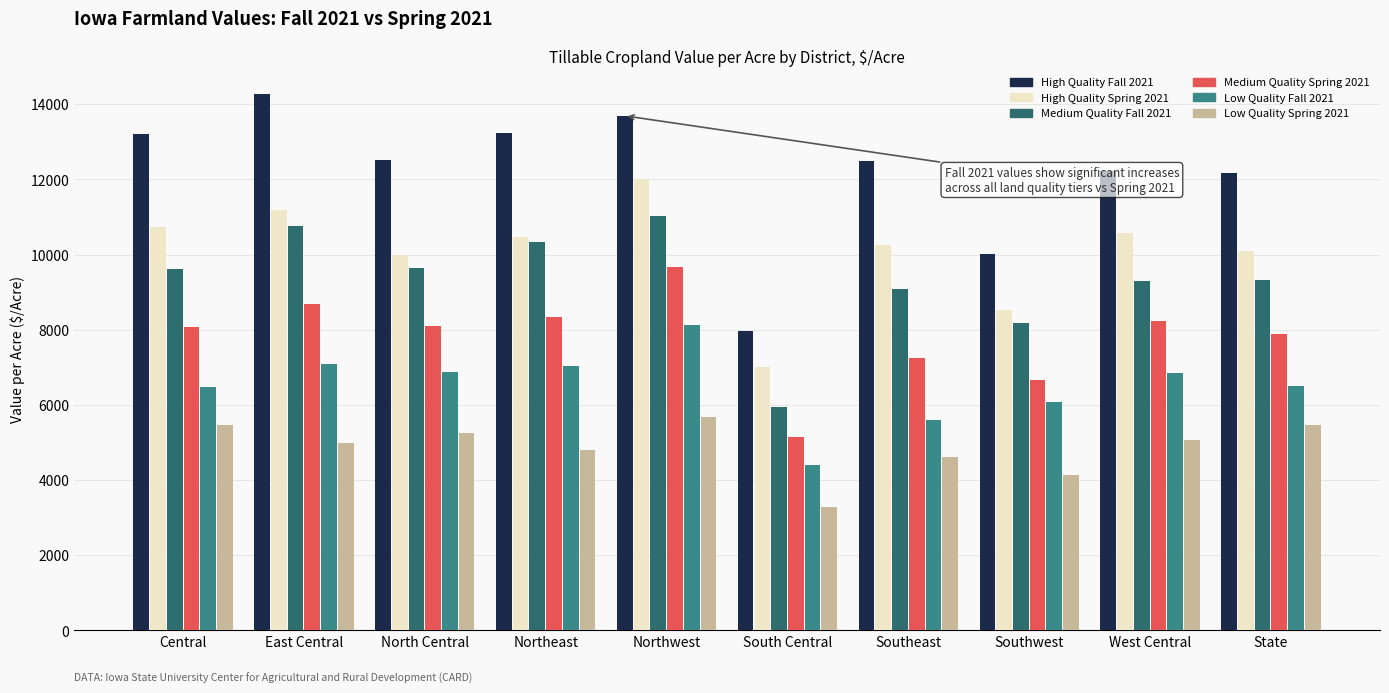

Rank the series by their maximum value, from highest to lowest.

High Quality Fall 2021, High Quality Spring 2021, Medium Quality Fall 2021, Medium Quality Spring 2021, Low Quality Fall 2021, Low Quality Spring 2021